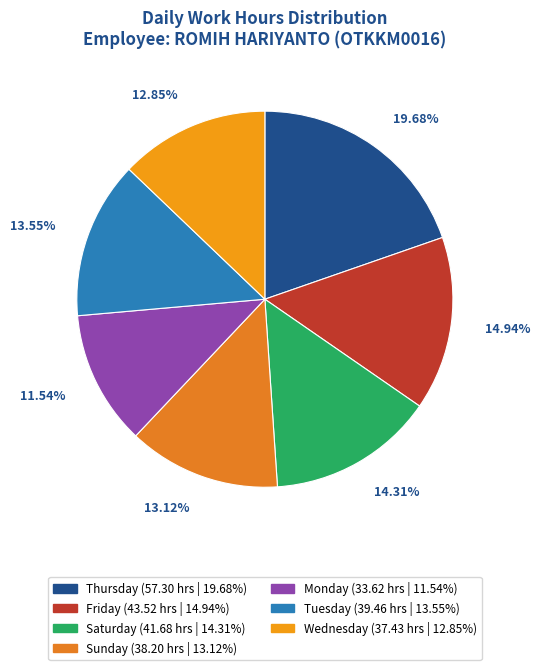

How many segments does this pie chart have?

7